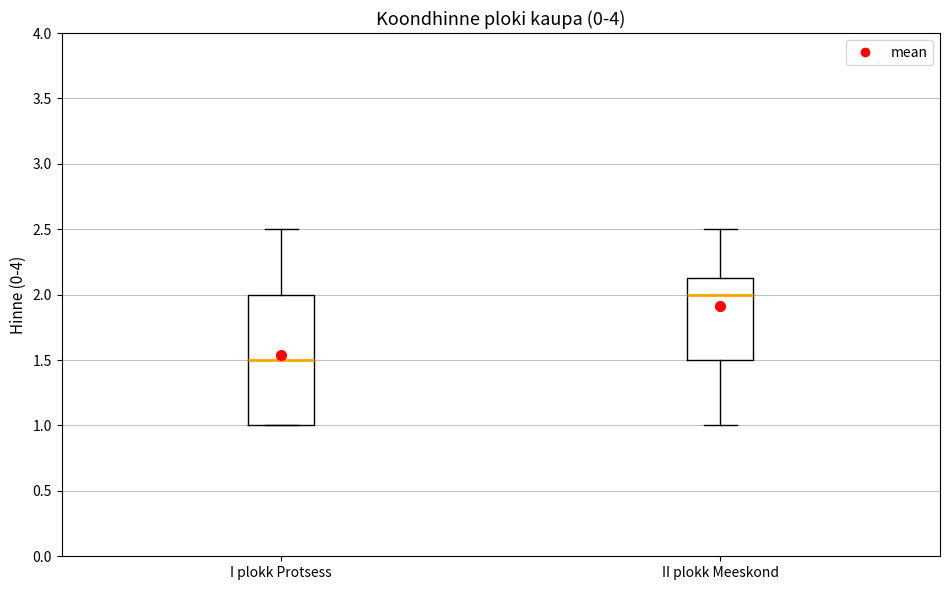

Which box has the lowest median line?

I plokk Protsess